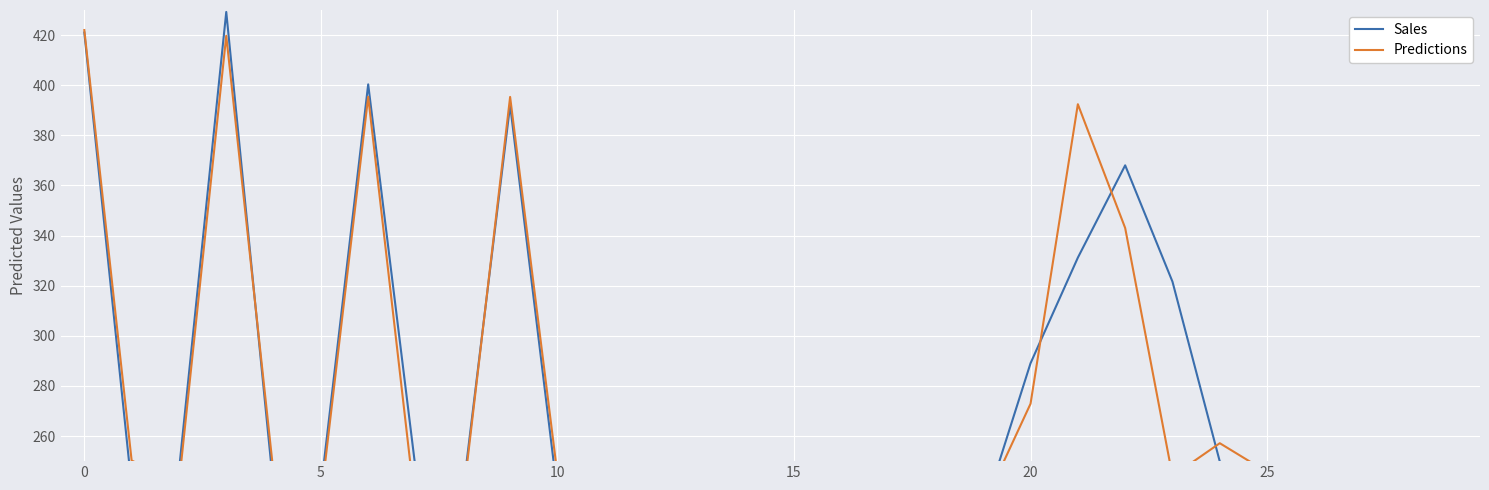

What is the value of the Sales point at the 24th from the left?

321.6